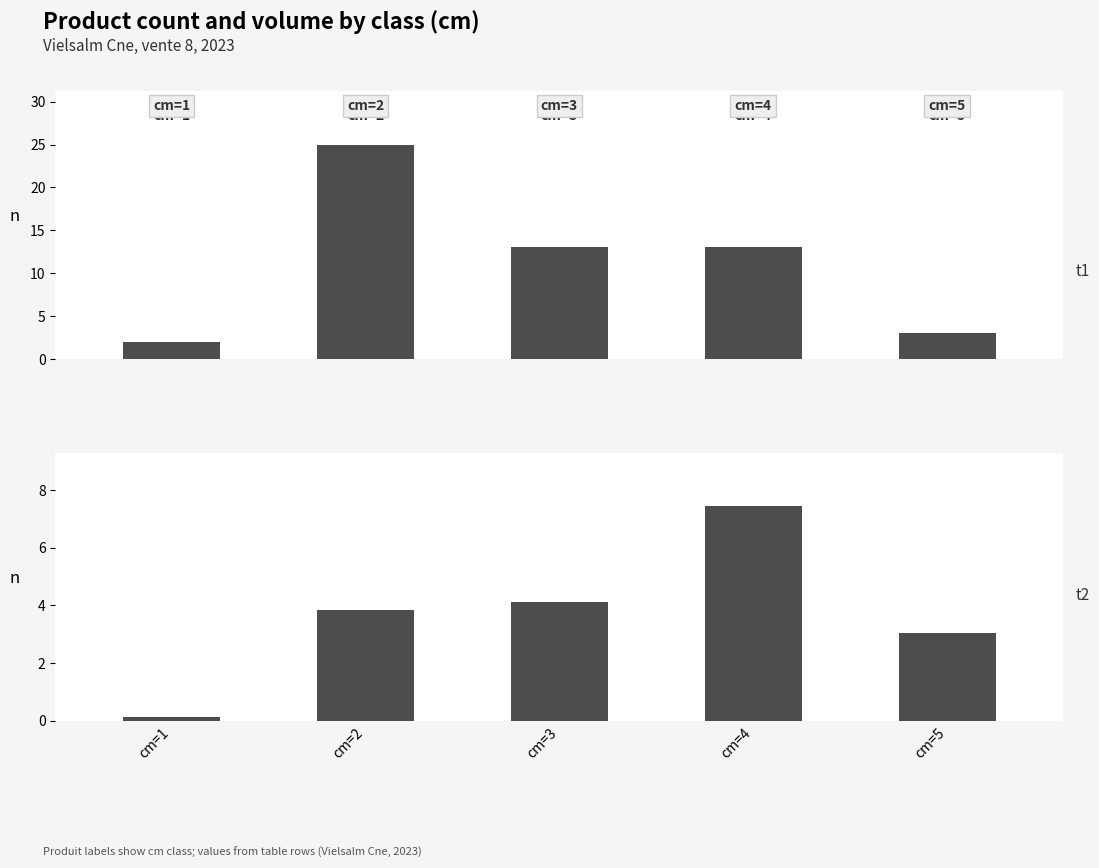

Reading left to right, transcribe all the data shown in this chart.

produit_nbre: cm=1=2.0	cm=2=25.0	cm=3=13.0	cm=4=13.0	cm=5=3.0
produit_vtgr: cm=1=0.1	cm=2=3.8	cm=3=4.1	cm=4=7.4	cm=5=3.0